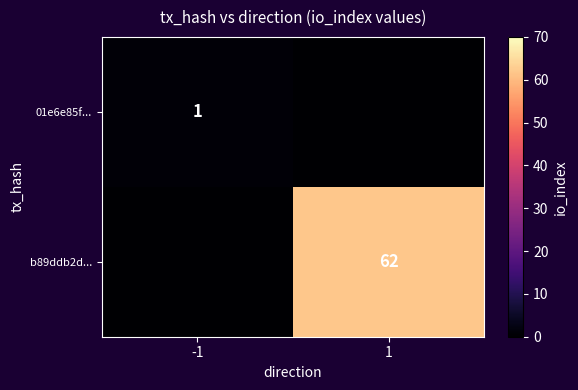

True or false: 01e6e85f... has a value of 0 at -1.

False